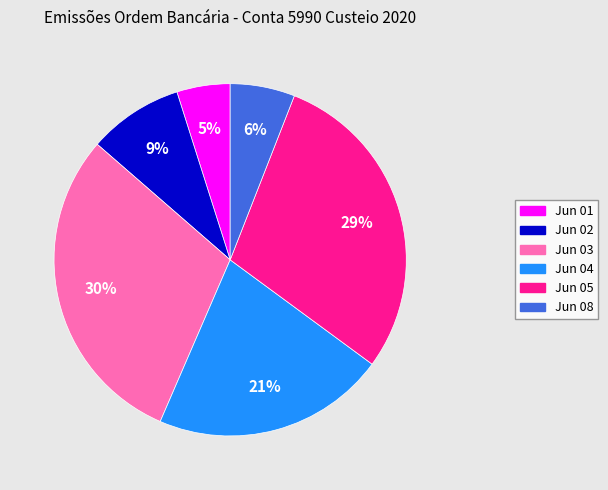

Is there a majority slice in this chart?

No